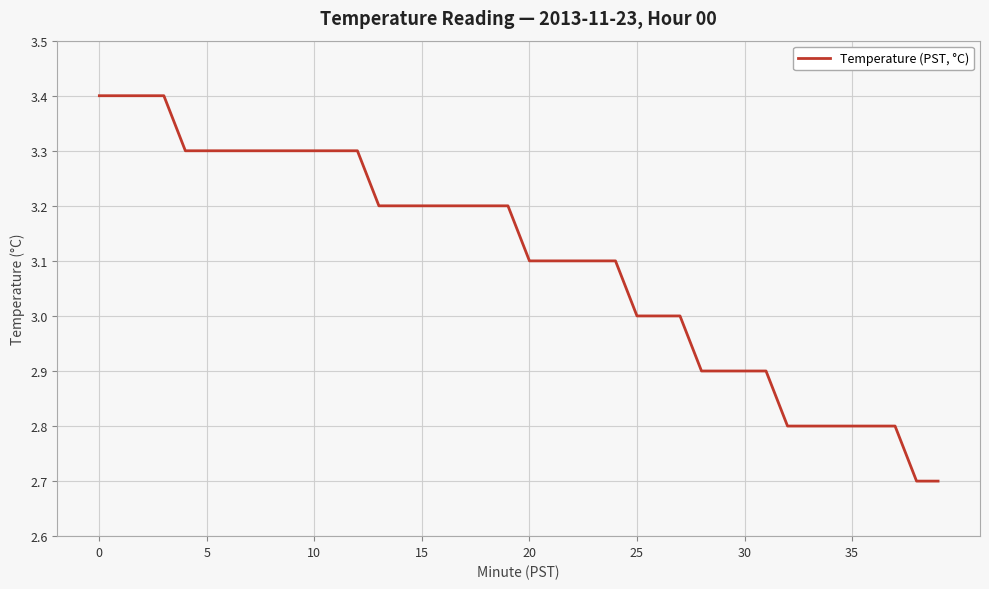

What is the greatest value displayed?

3.4